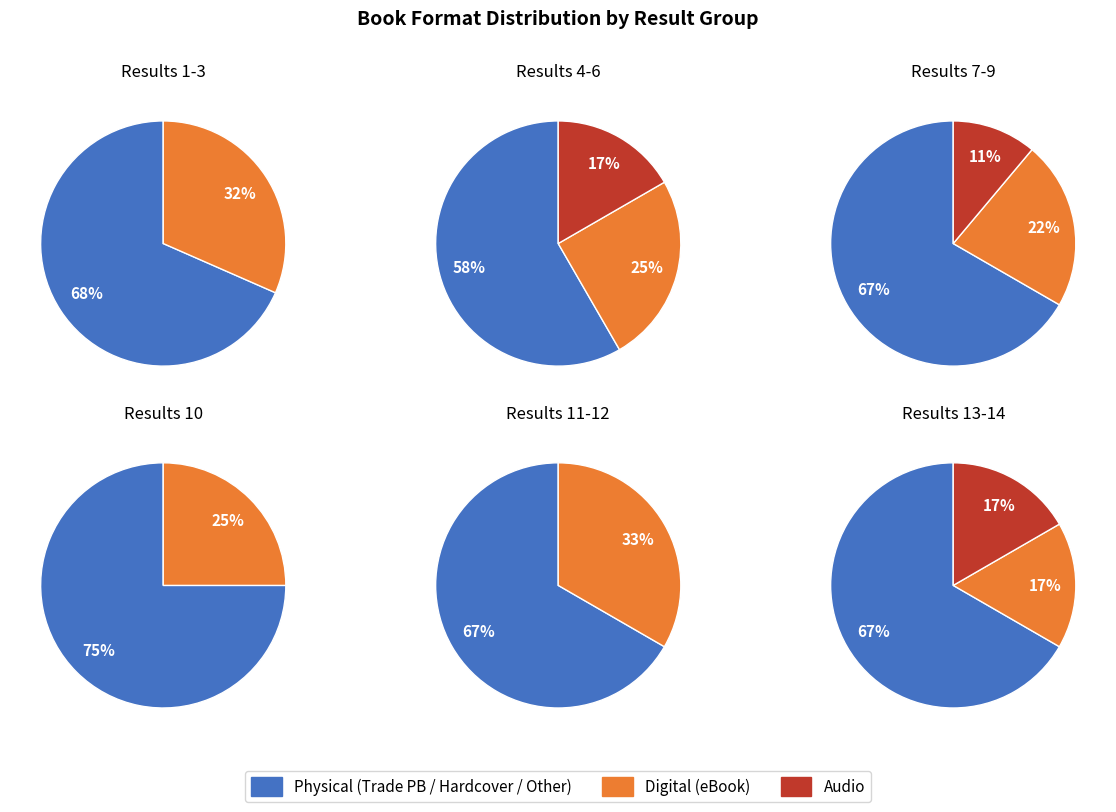

Between Audio Download and Trade Paperback, which is larger?

Trade Paperback